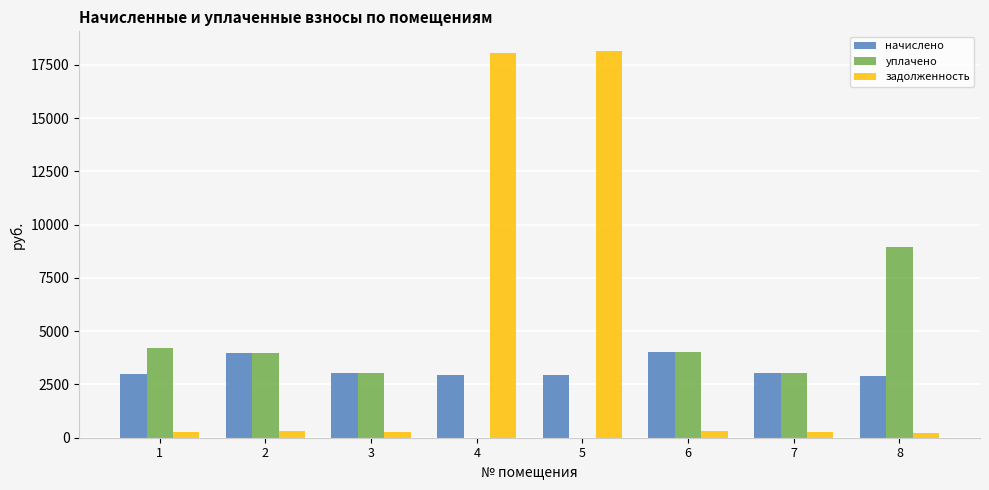

Which category has the highest value in the уплачено series?

8